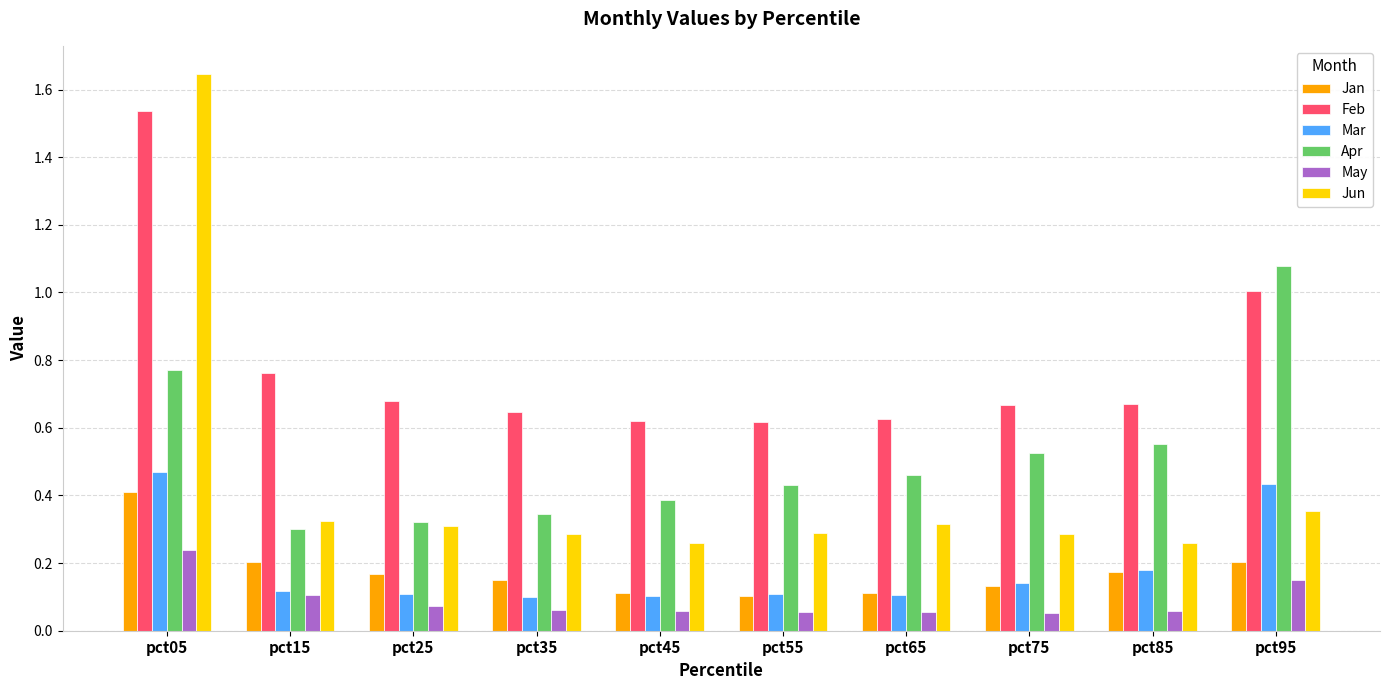

Which series has the largest total across all categories?

Feb